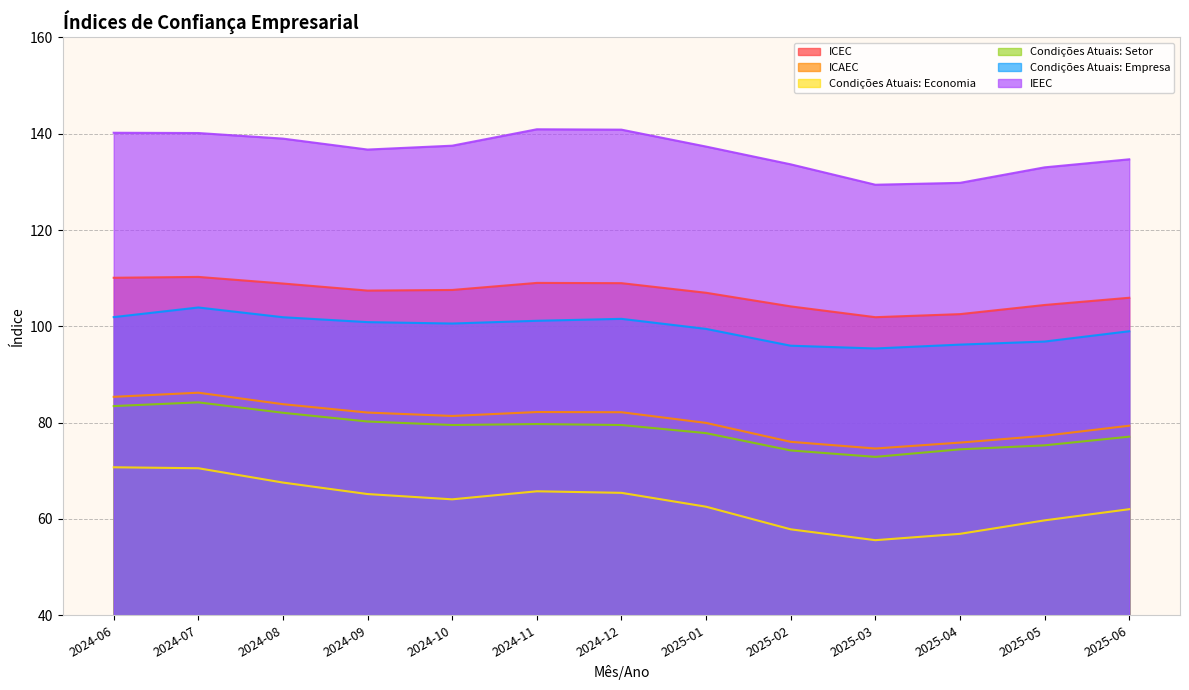

What position from the left is 2024-11?

6